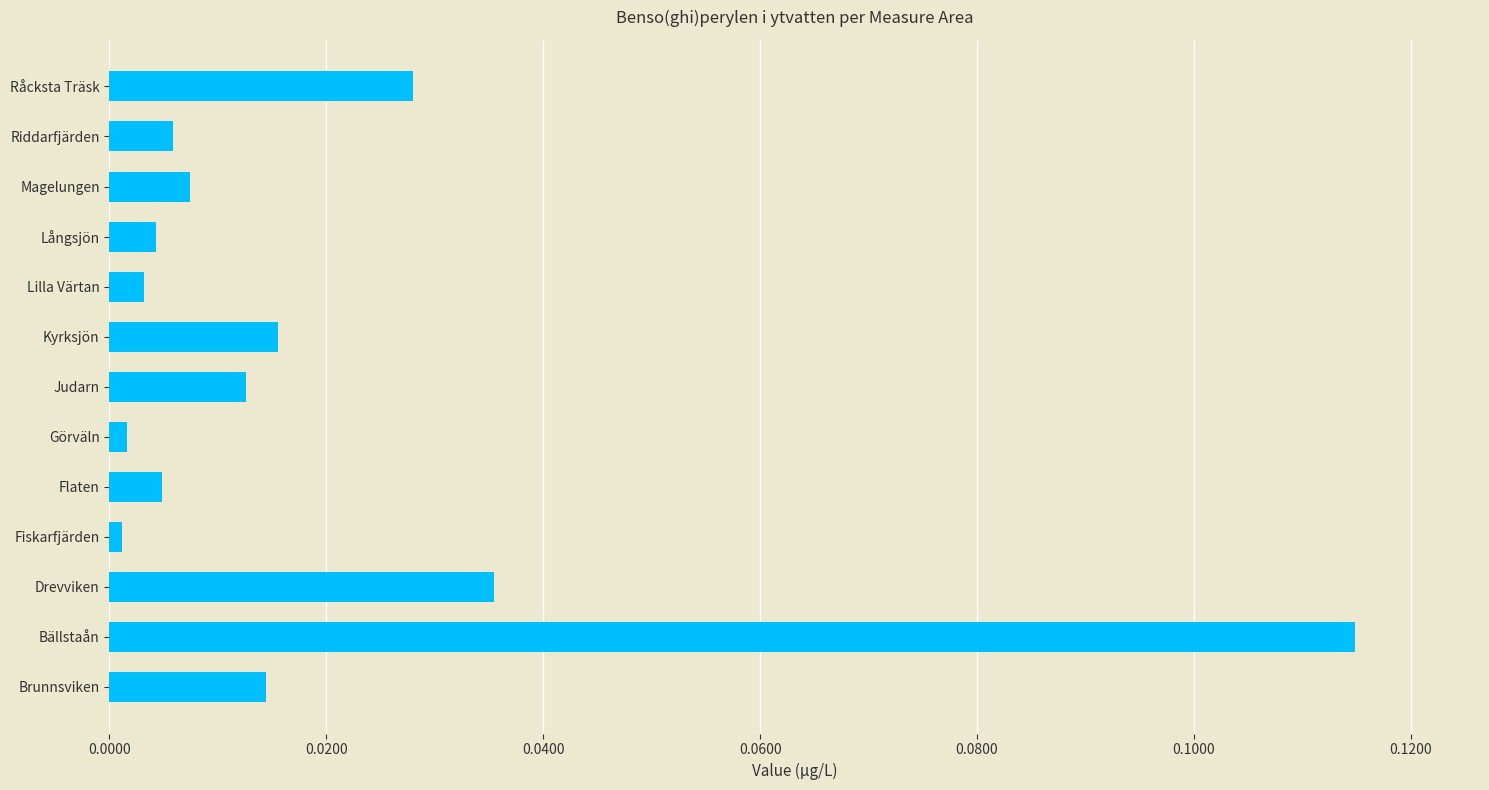

Is it true that the value at Görväln is 0.0?

True